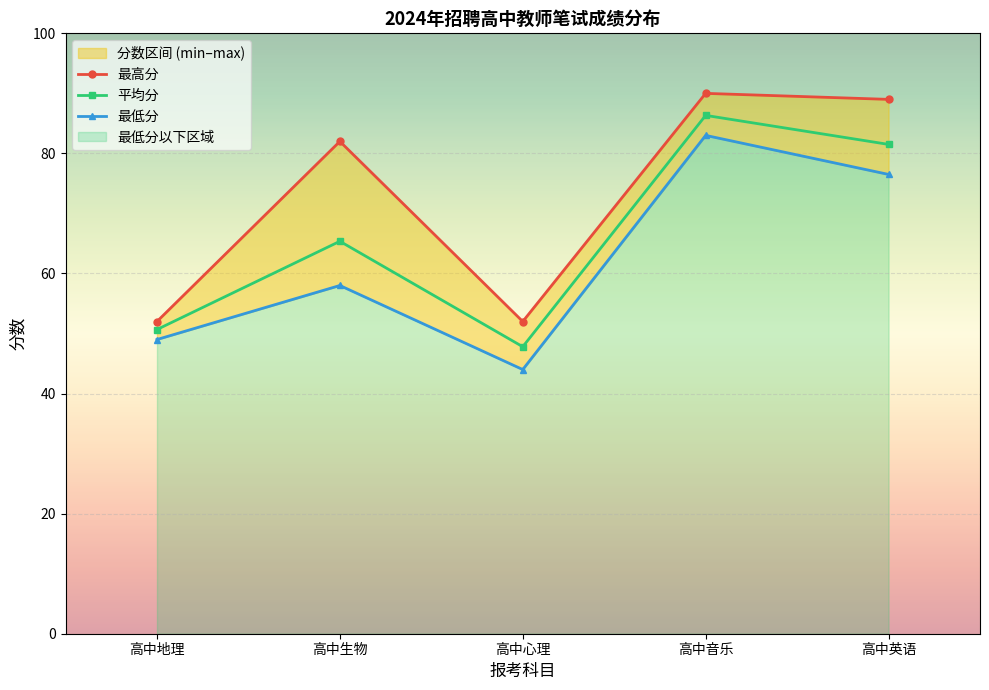

Rank the series by their average value, from highest to lowest.

最高分, 平均分, 最低分